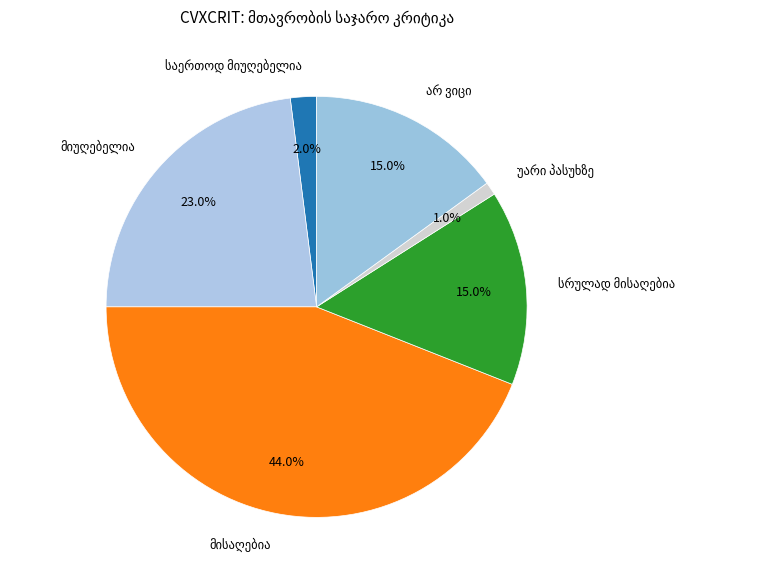

Is there a majority slice in this chart?

No